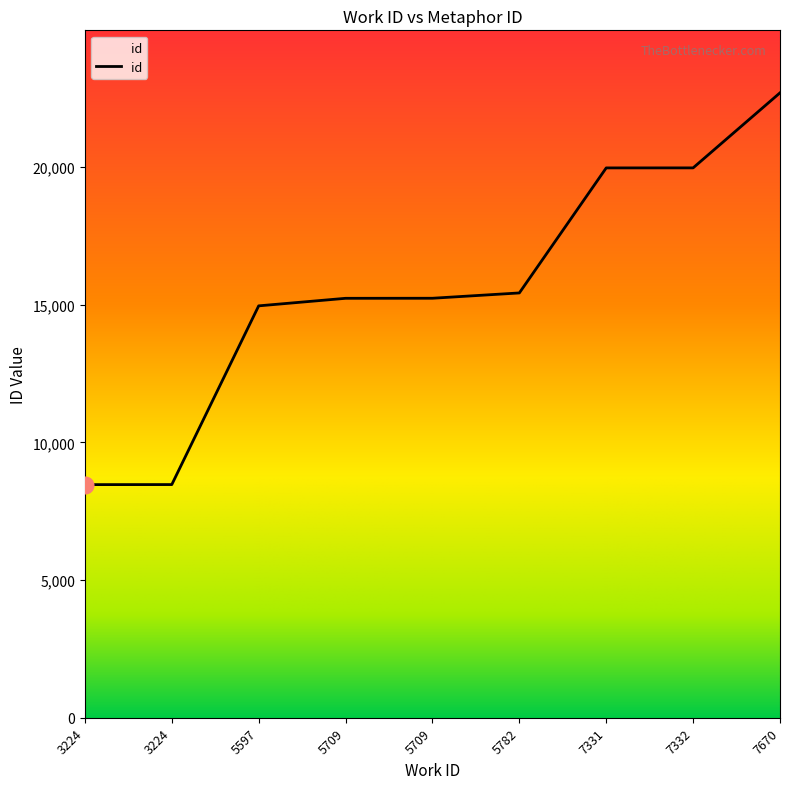

Rank the categories by value from lowest to highest.

3224, 3224, 5597, 5709, 5709, 5782, 7331, 7332, 7670